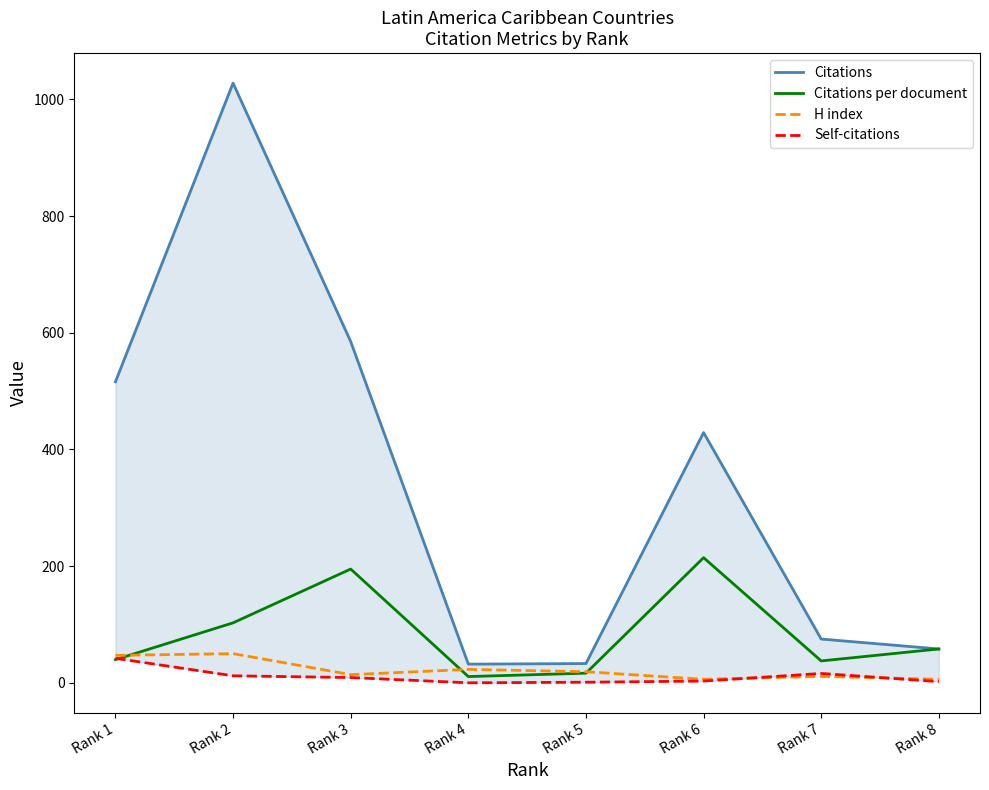

True or false: H index has more than 1 interior local peaks.

True